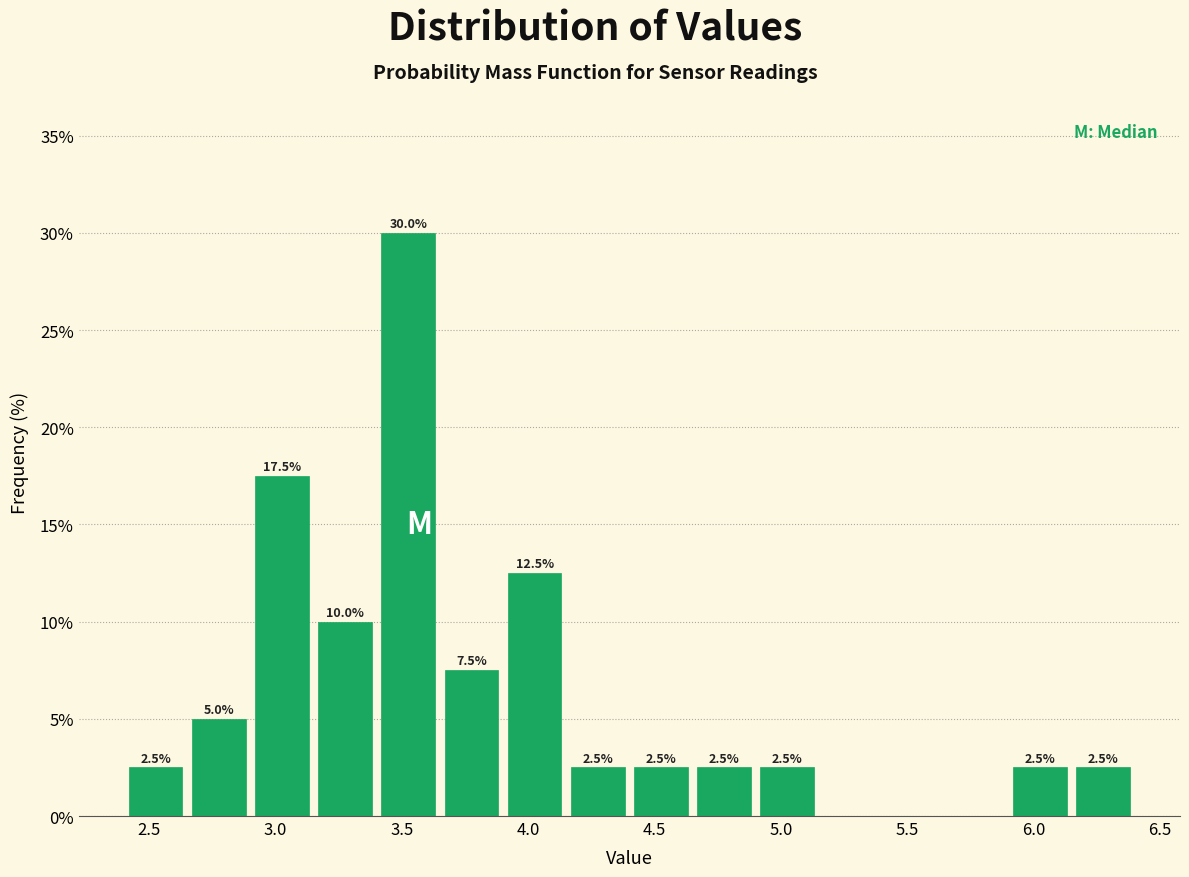

Which range on the x-axis has the tallest bar?

3.40 to 3.65